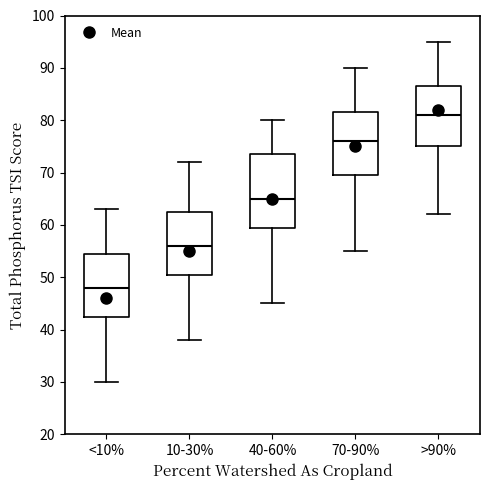

Reading left to right, transcribe this box plot: for each box, give where its median line is, the range the box spans, and where its two whiskers end, as read against the y-axis. The values are not printed on the chart, so give them approximately, as read against the axis.

<10%: median 48, box 43 to 55, whiskers 30 to 63
10-30%: median 56, box 51 to 63, whiskers 38 to 72
40-60%: median 65, box 60 to 74, whiskers 45 to 80
70-90%: median 76, box 70 to 82, whiskers 55 to 90
>90%: median 81, box 75 to 87, whiskers 62 to 95